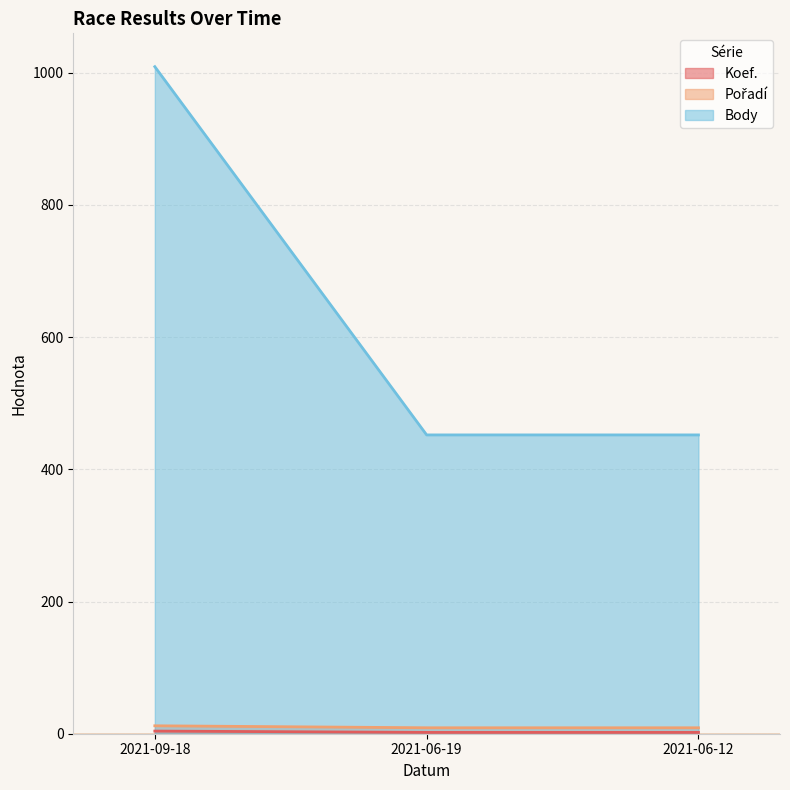

Count the number of categories in the chart.

3